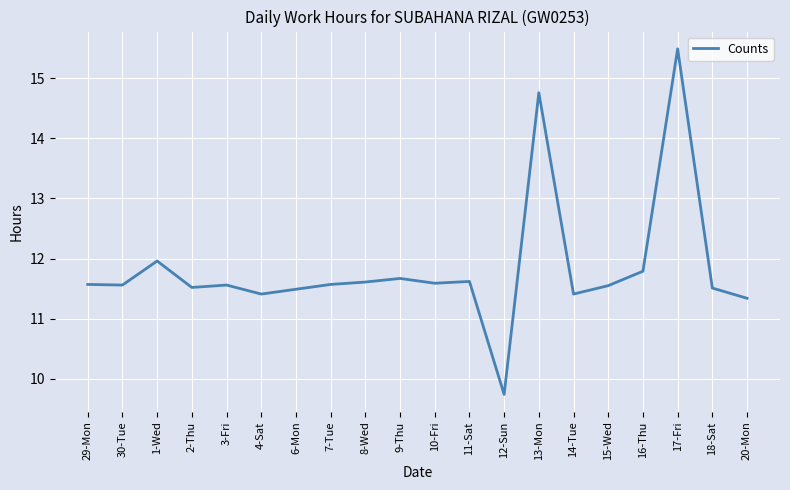

The chart shows a value of 17.4 at 6-Mon. True or false?

False